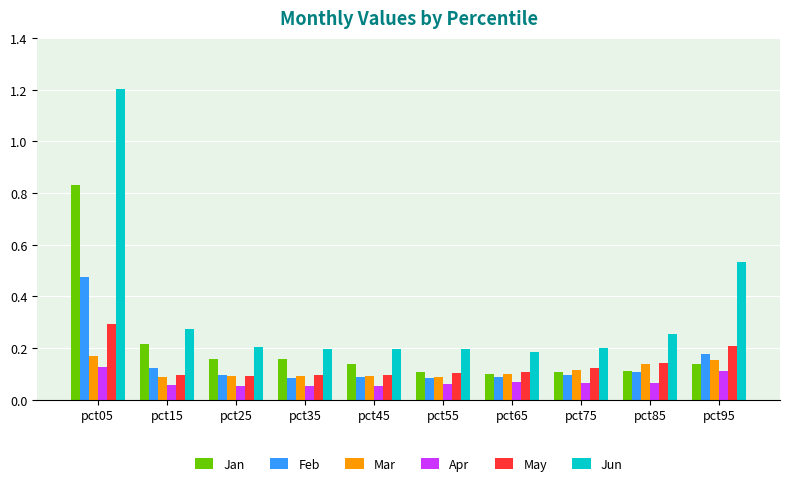

Which series has the largest range (max minus min)?

Jun